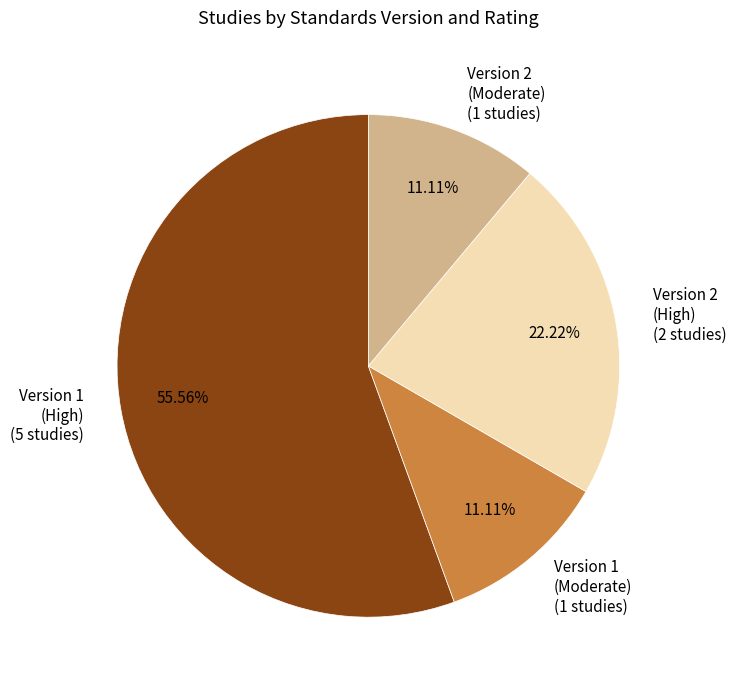

Is the sum of Version 1 (Moderate) (1 studies) and Version 1 (High) (5 studies) greater than half?

Yes